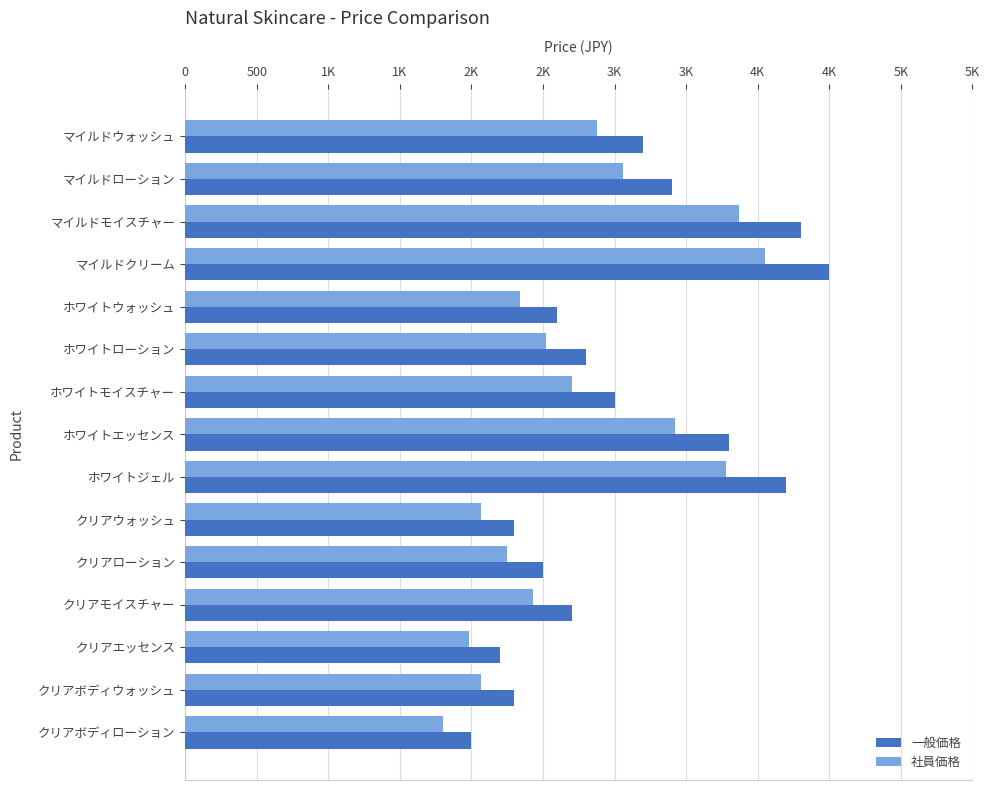

What are all the series names shown in the legend?

一般価格, 社員価格